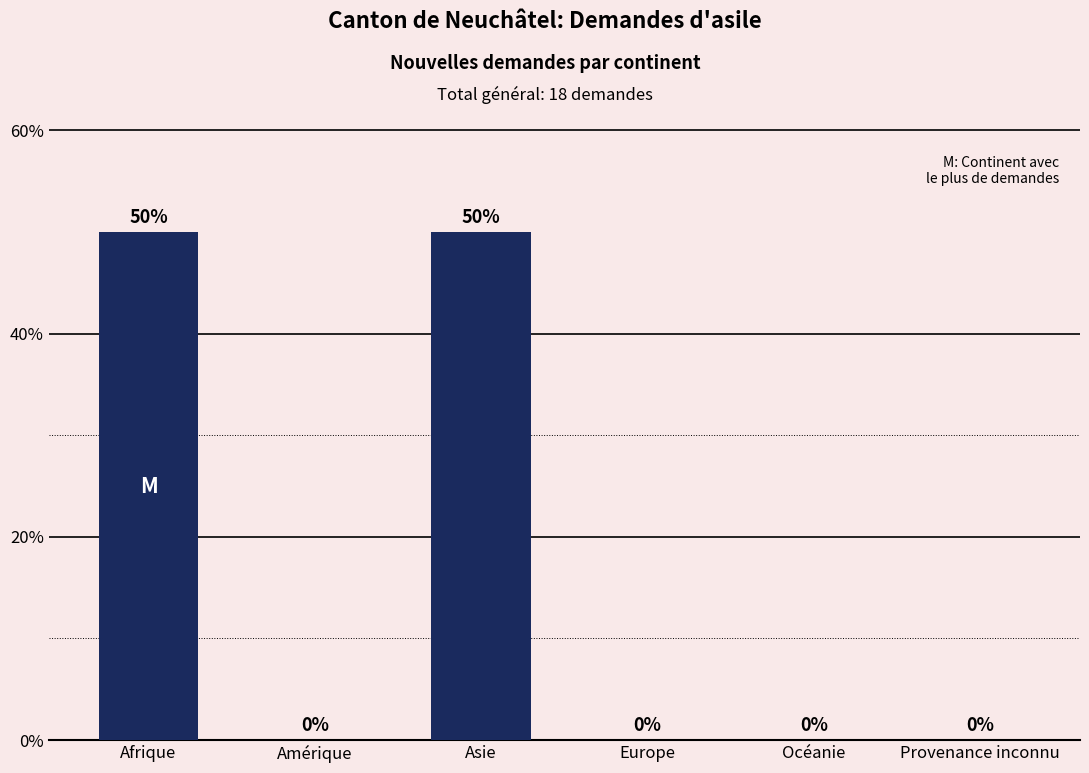

How many values are between 0 and 50?

6